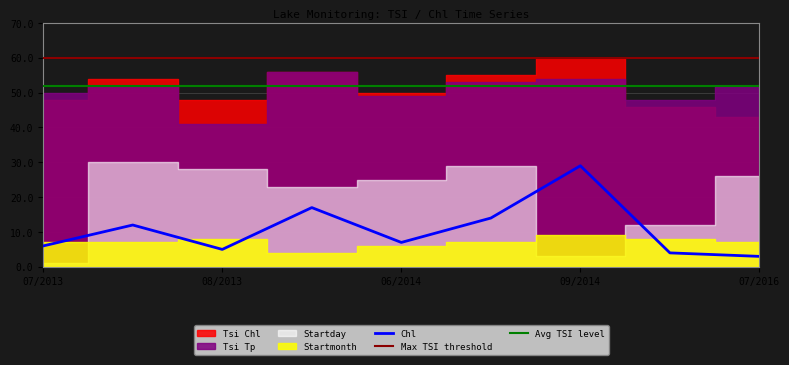

What is the average value of the Tsi Chl series?

51